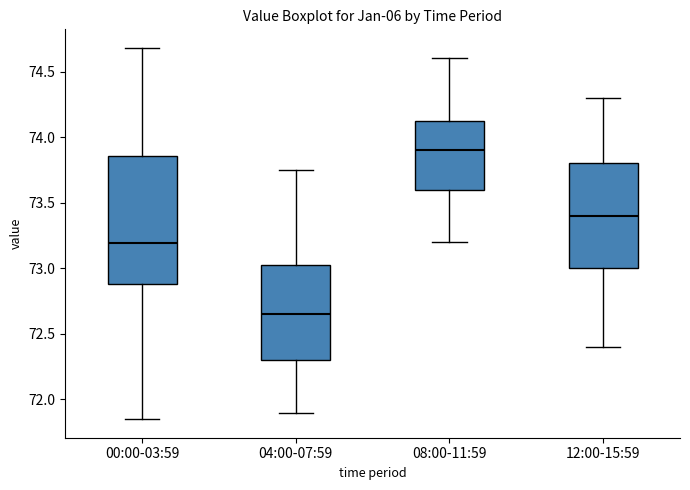

Which box's median line is the highest?

08:00-11:59